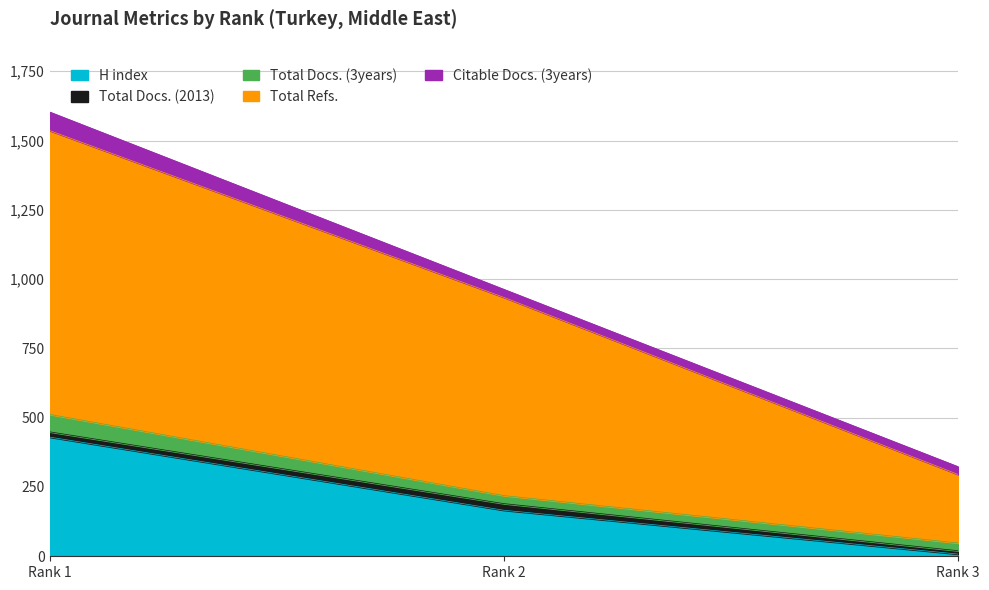

Which series changed the most between Rank 2 and Rank 3?

Total Refs.